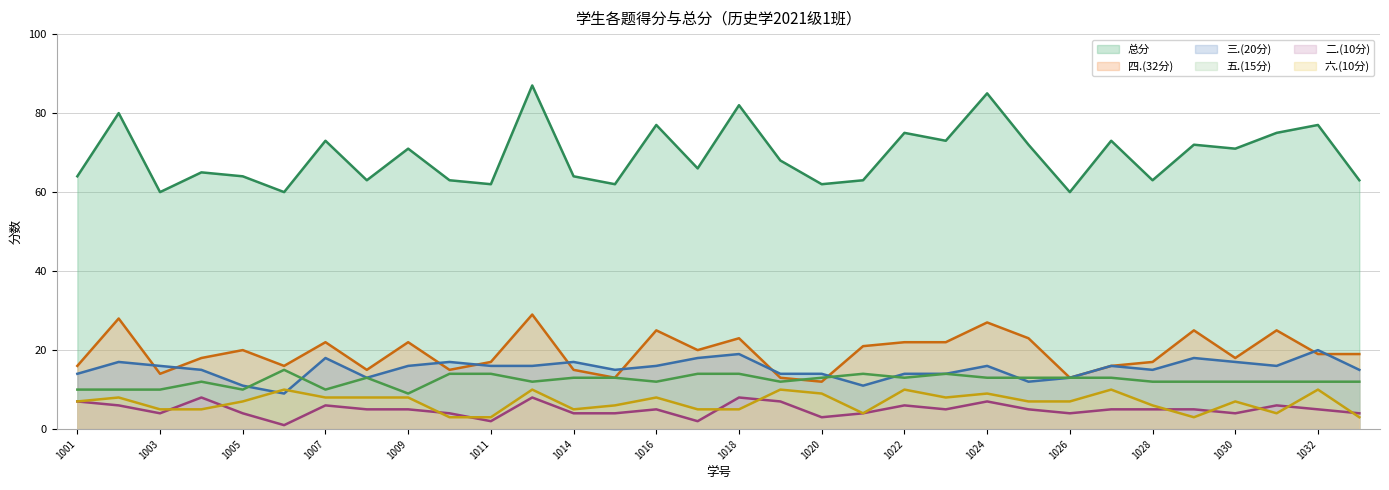

What is the lowest value of the 六.(10分) series?

3